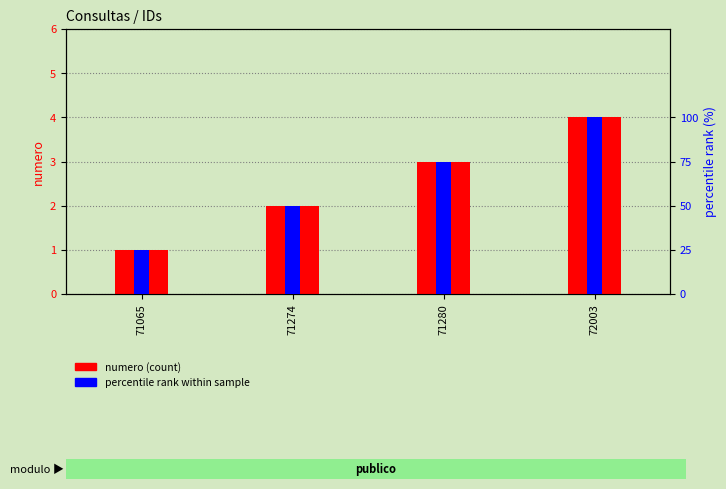

Reading left to right, what are all the values shown in this chart?

numero (count): 1	2	3	4
percentile rank within sample: 25	50	75	100